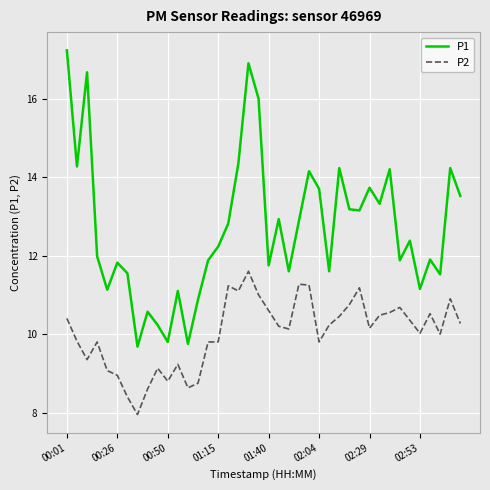

Which series has the largest range (max minus min)?

P1